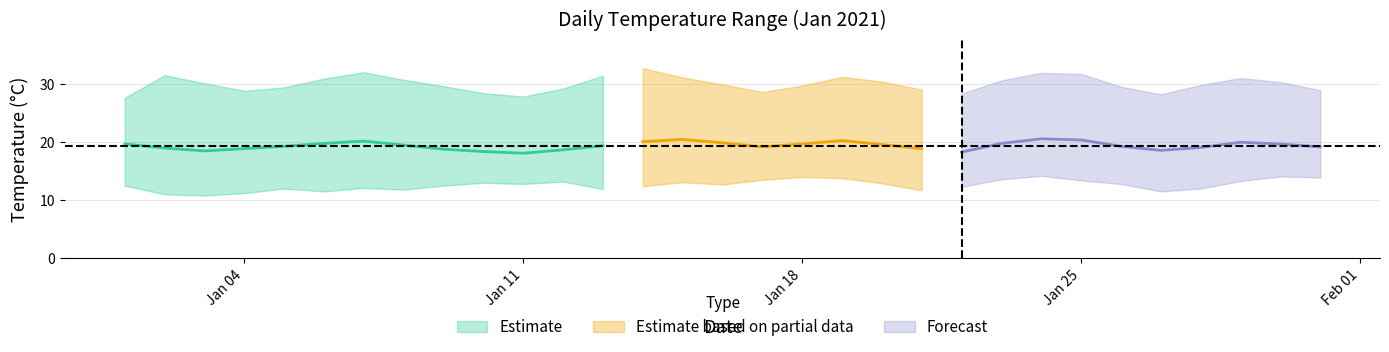

At how many categories does at least one series exceed 21?

9